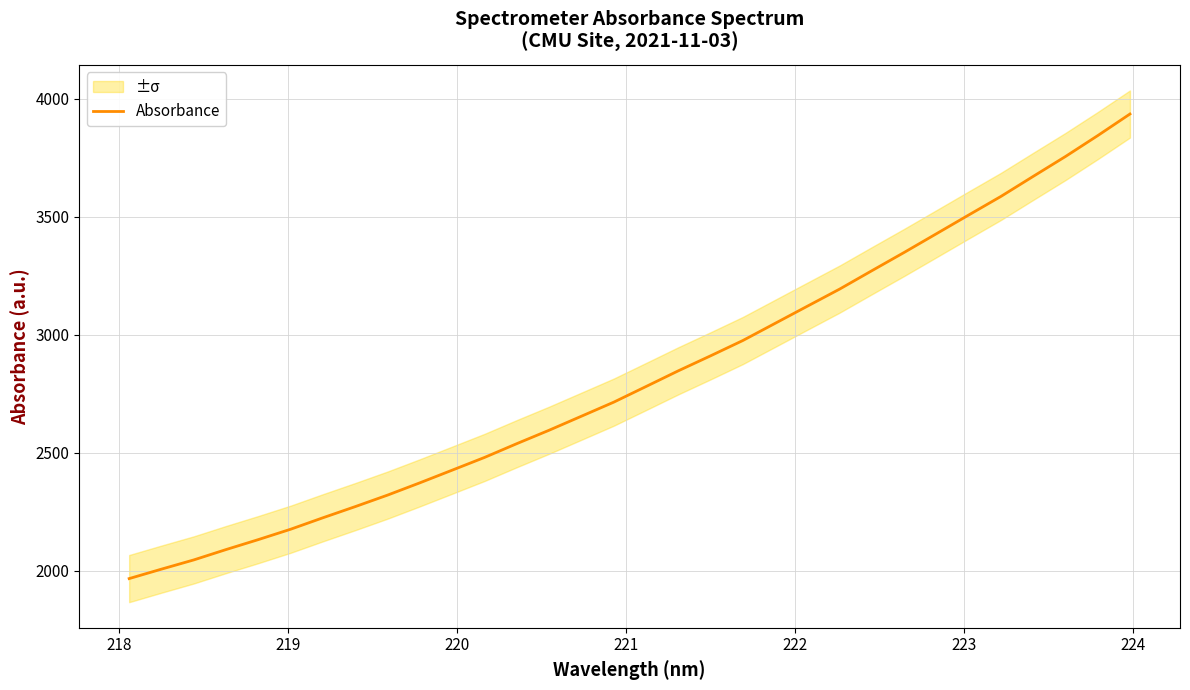

What is the lowest value of the Absorbance series?

1966.3